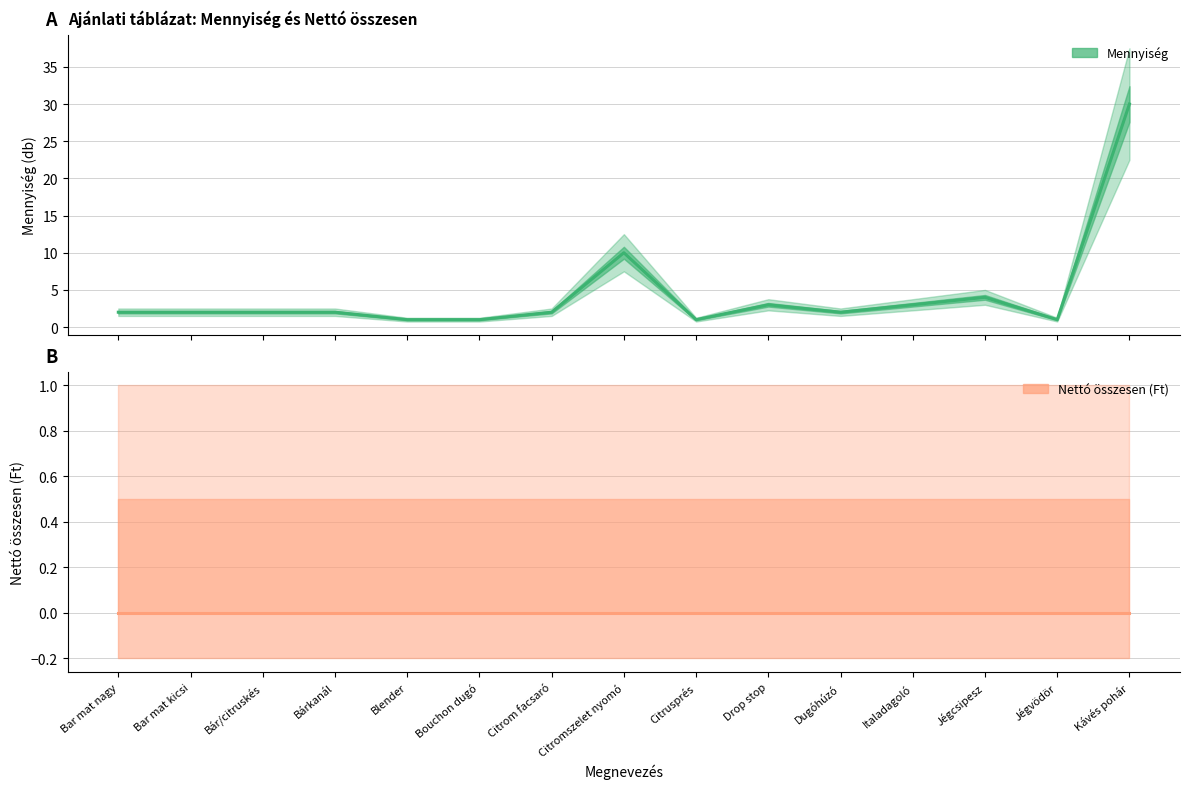

Where does the Mennyiség (db) series first go above 2?

Citromszelet nyomó